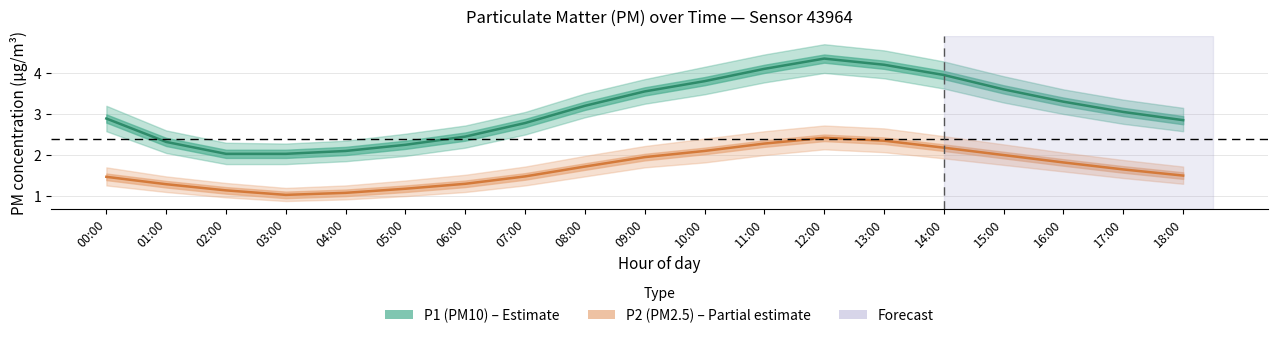

Which category has the highest value in the P2 (PM2.5) series?

12:00